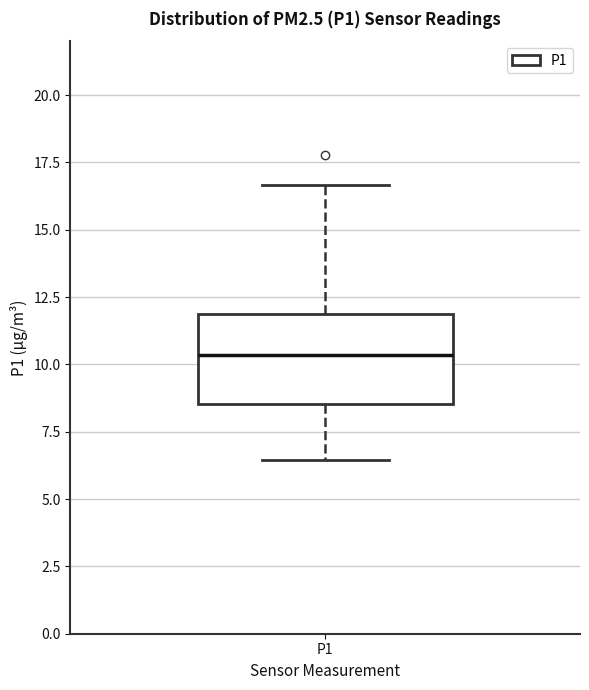

Read this box plot against the y-axis: the position of the median line, the range covered by the box, and the ends of both whiskers. The values are not printed on the chart, so give them approximately, as read against the axis.

median 10.5, box 8.5 to 12.0, whiskers 6.5 to 16.5